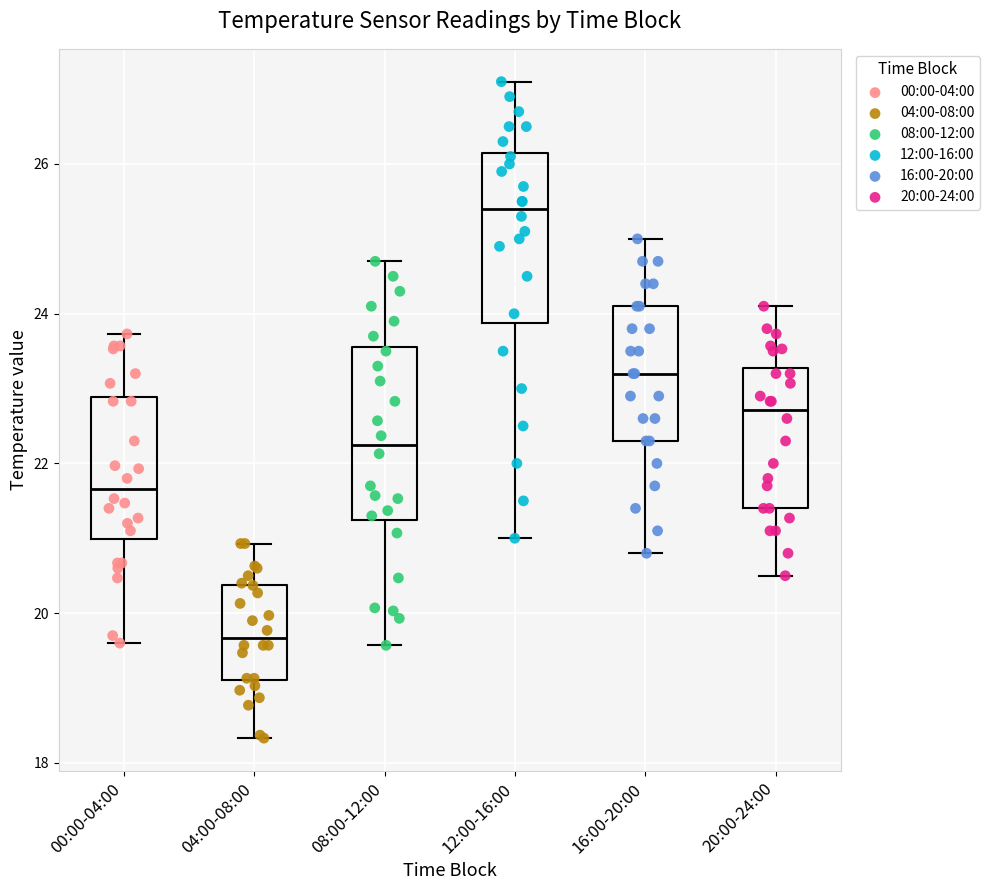

Where does the median line of the box for 04:00-08:00 sit on the y-axis? The values are not printed on the chart, so give them approximately, as read against the axis.

19.6